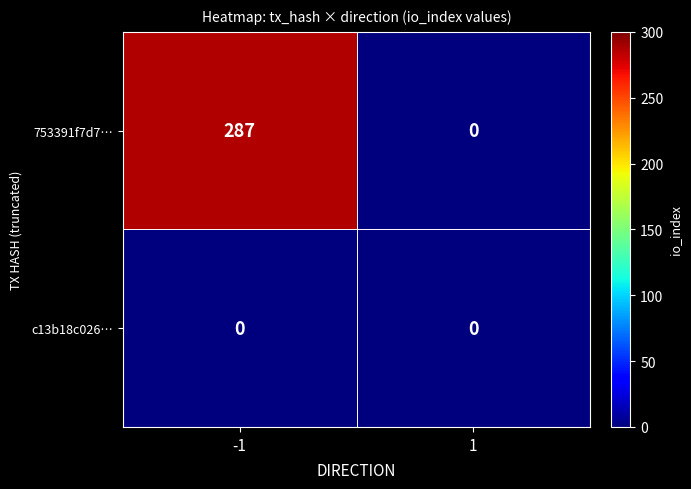

What is the highest value of the 753391f7d7… series?

287